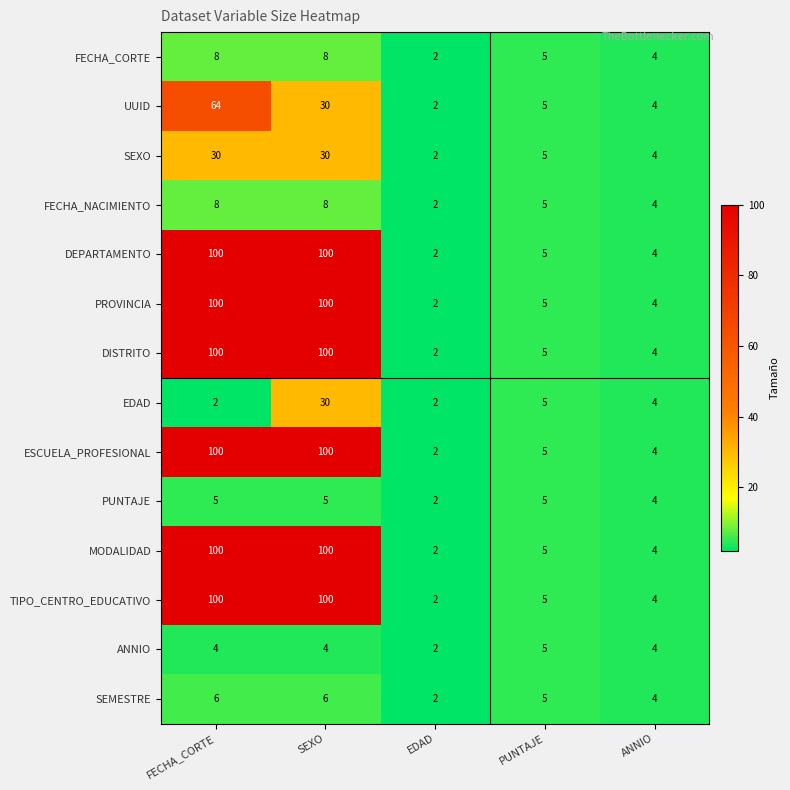

How many distinct data groups are displayed?

14